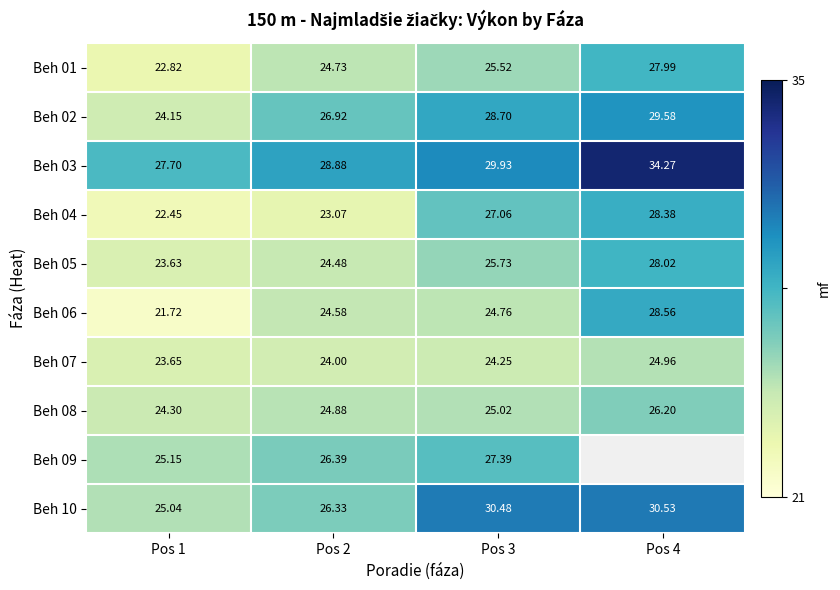

What is the difference between the maximum and minimum values in the Beh 04 series?

5.9